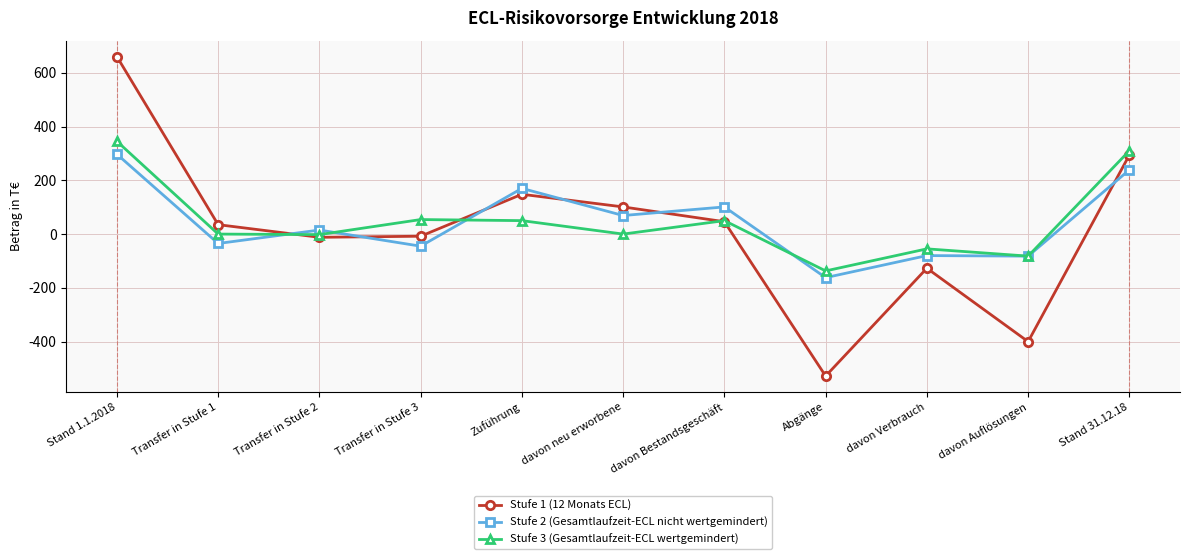

What is the spread (max minus min) of values at Zuführung?

120